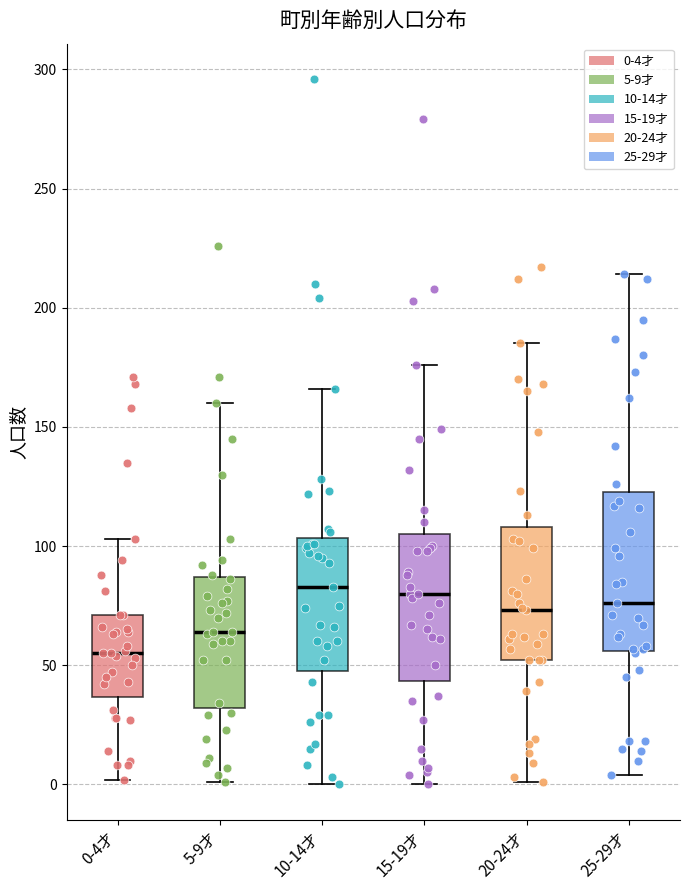

Which box's median line is the lowest?

0-4才